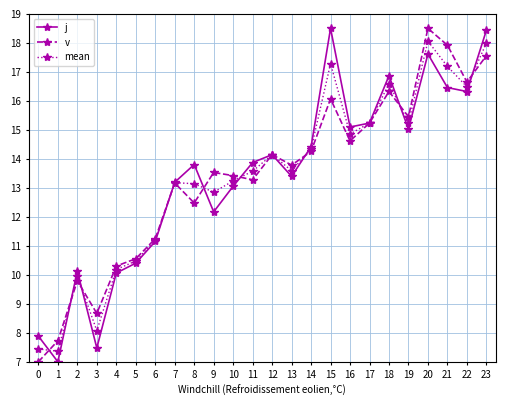

Which series changed the most between 7 and 21?

v